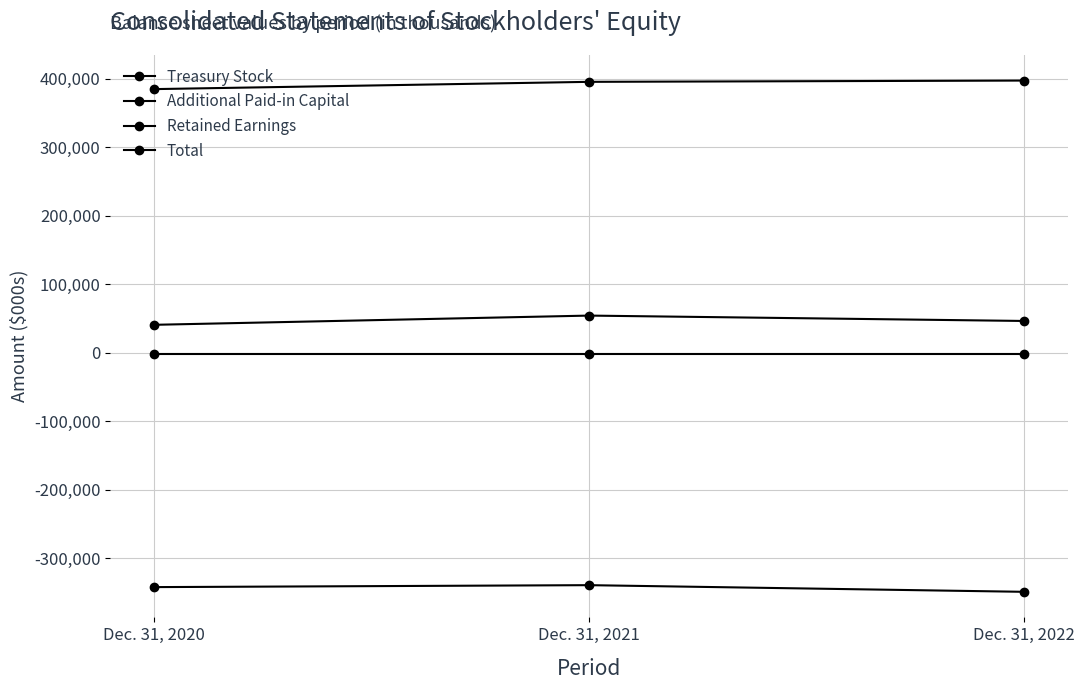

What is the value of the Total point at the 2nd from the left?

54134